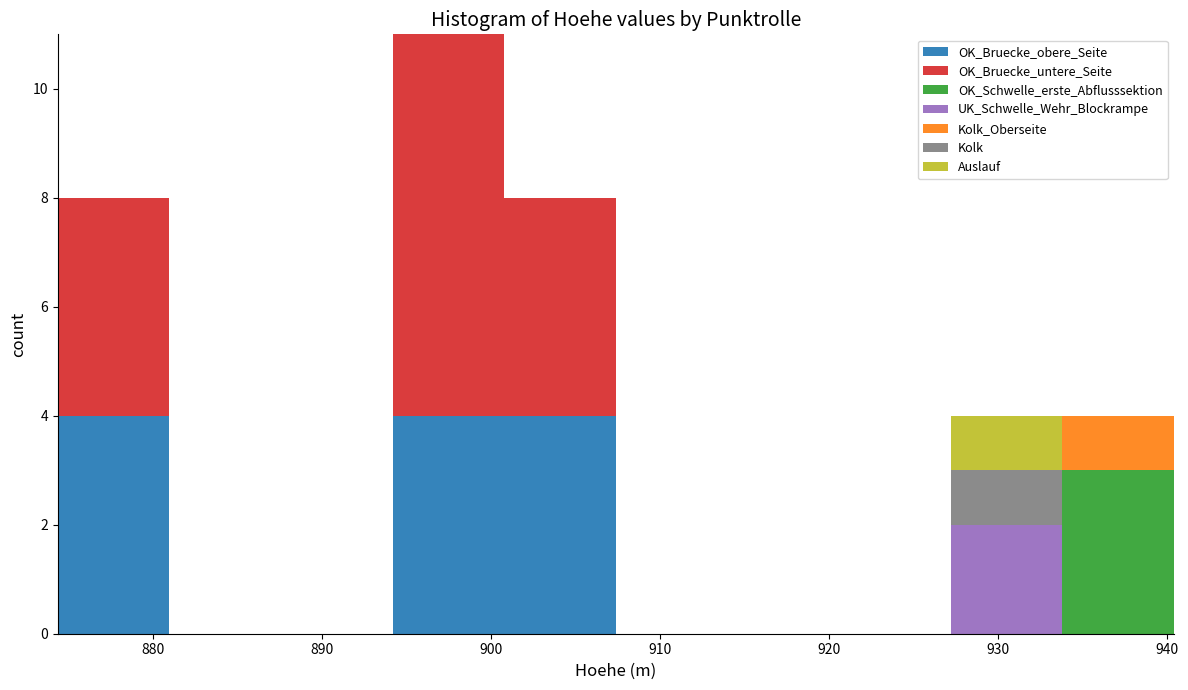

What is the total height of the stacked bar covering 874 to 881 on the x-axis? Neither the bar edges nor the heights are printed on the chart, so give them approximately, as read against the axes.

8